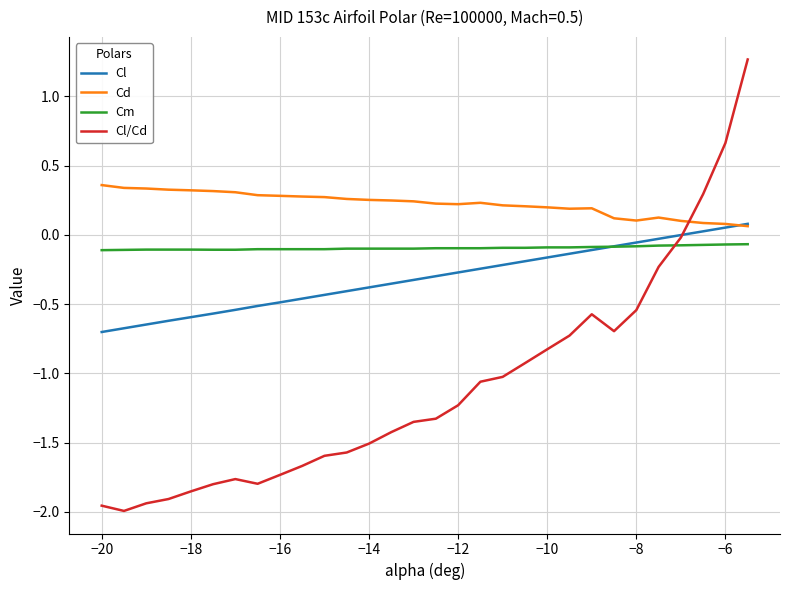

What is the greatest value displayed?

1.3